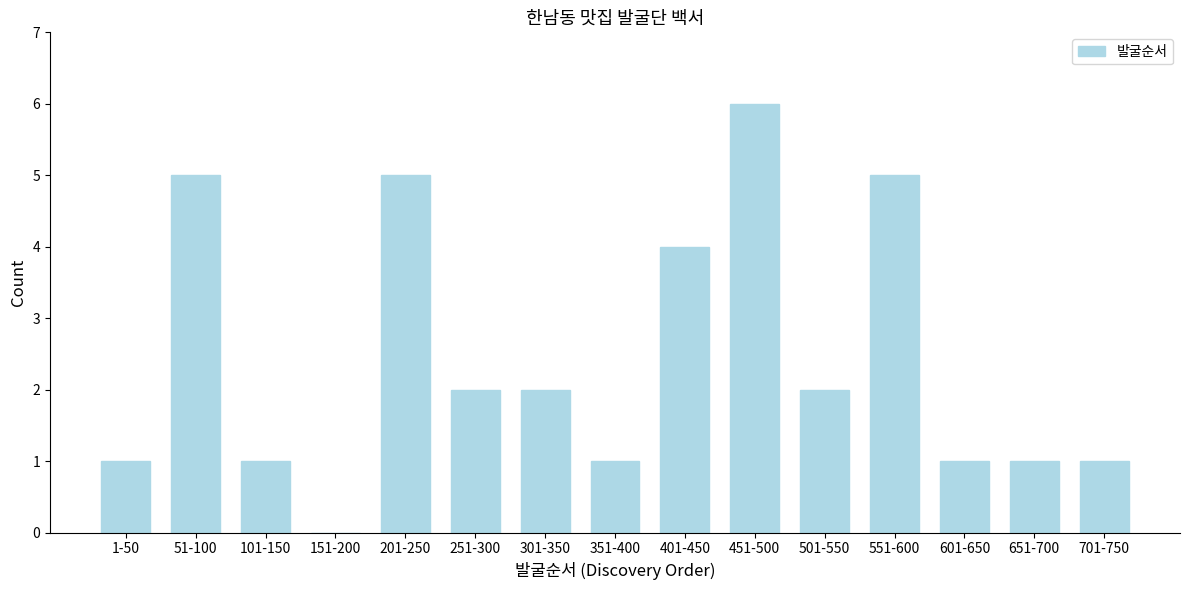

Reading left to right, list all the values displayed in this chart.

1-50=1	51-100=5	101-150=1	151-200=0	201-250=5	251-300=2	301-350=2	351-400=1	401-450=4	451-500=6	501-550=2	551-600=5	601-650=1	651-700=1	701-750=1